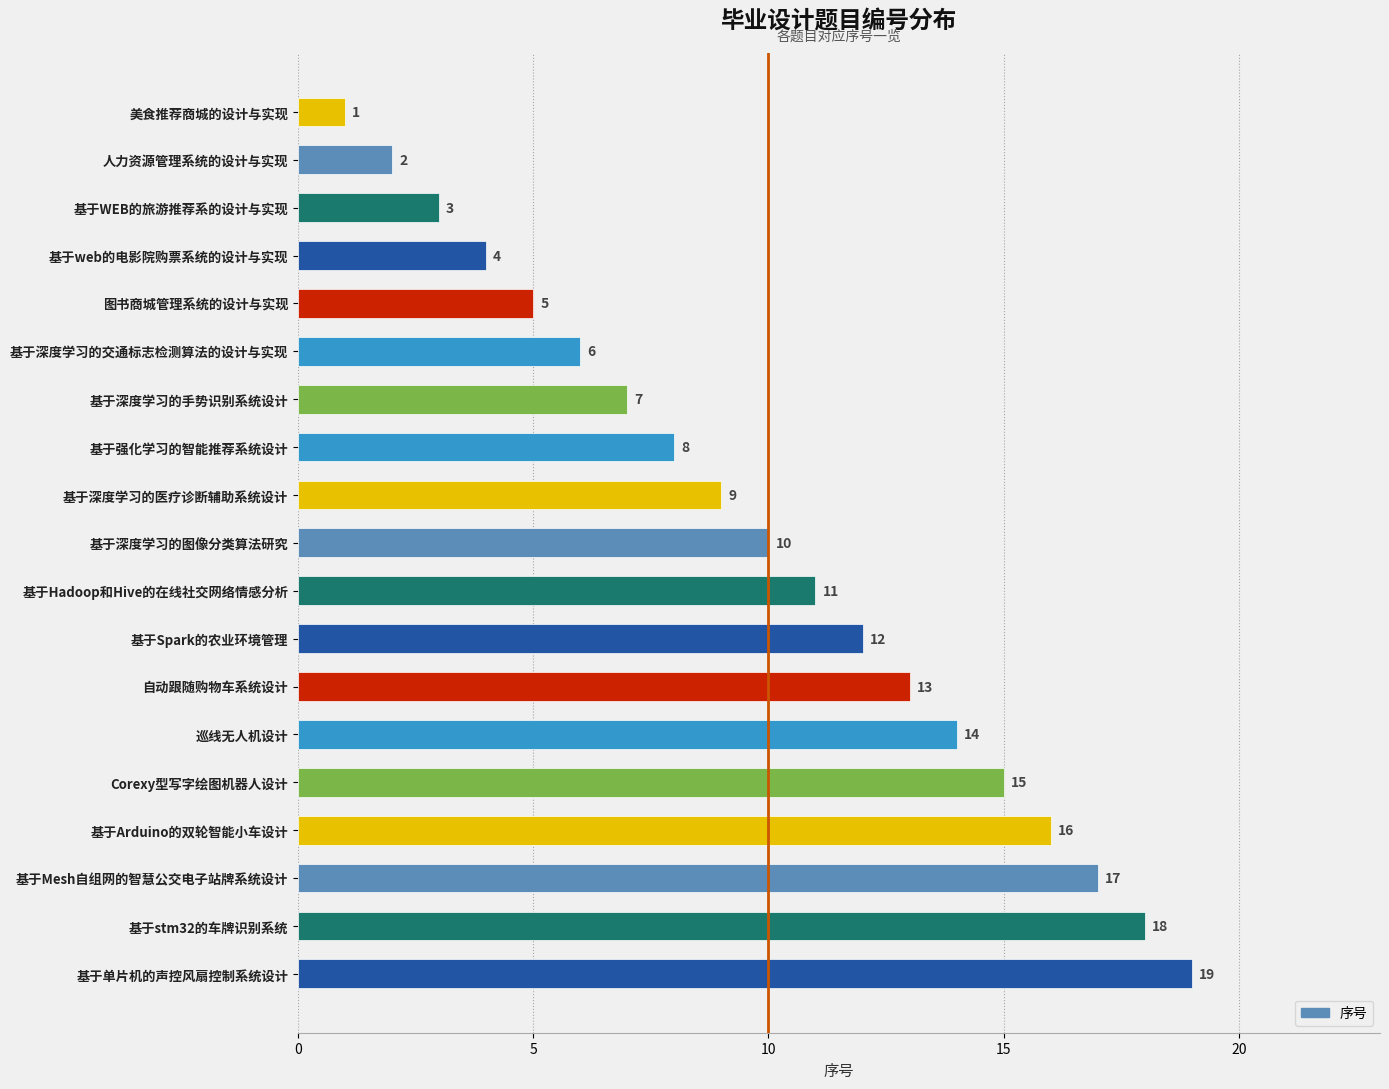

What is the maximum value shown in the chart?

19